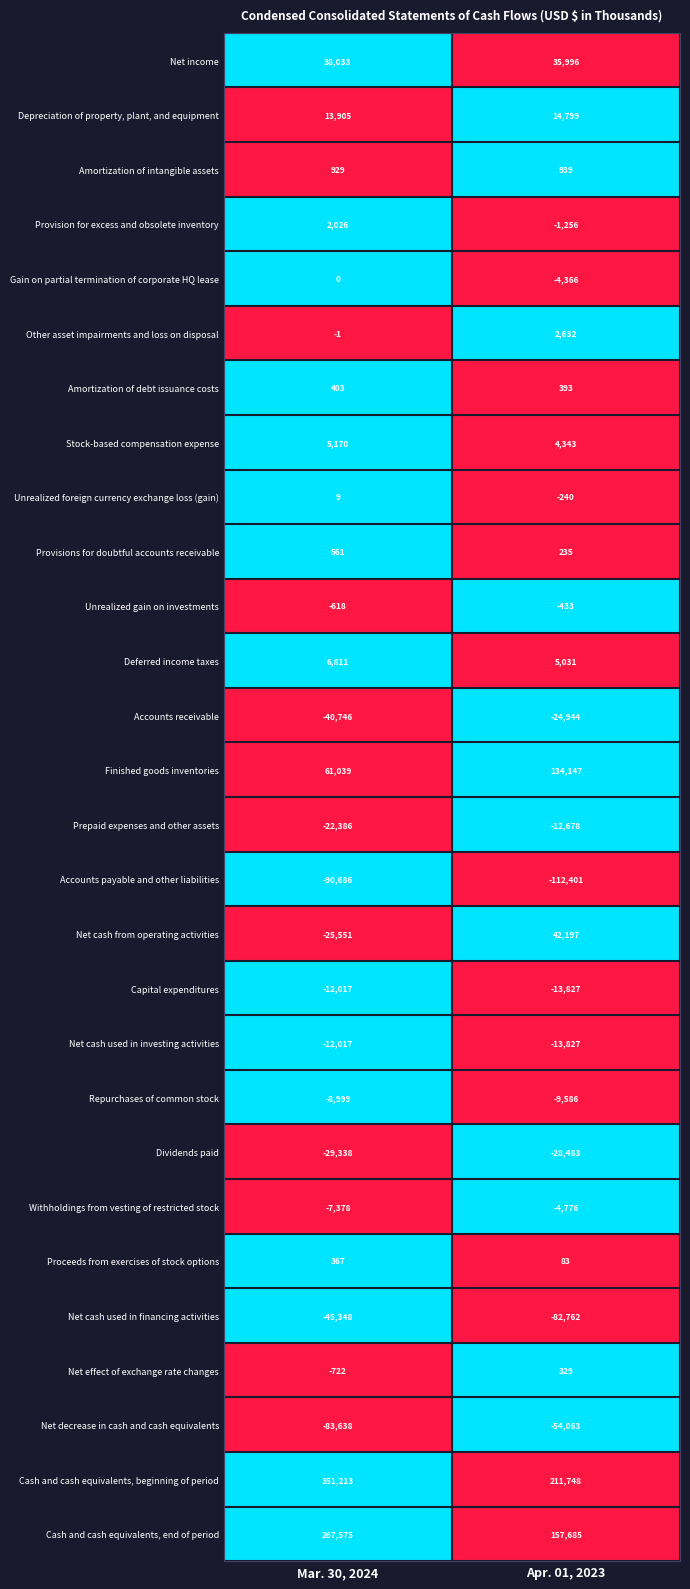

At which category is the sum across all series the highest?

Mar. 30, 2024